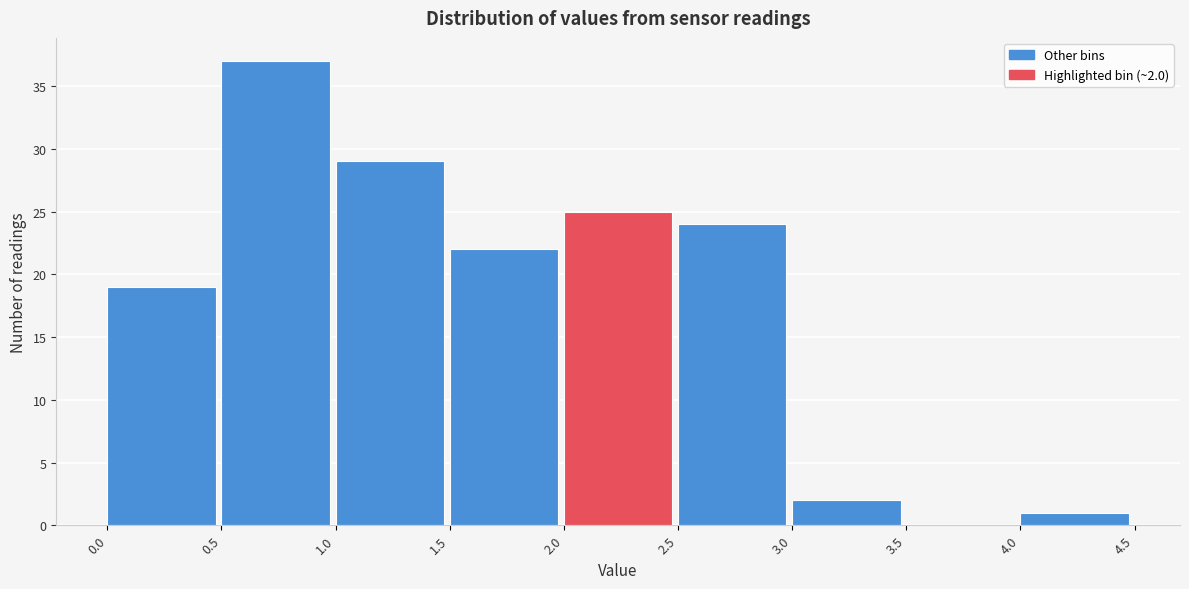

Over which range of the x-axis is the bar tallest?

0.5 to 1.0